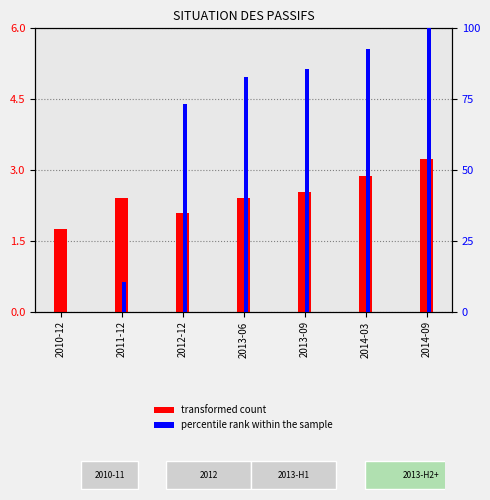

Read the percentile rank within the sample value at 2013-06.

82.9